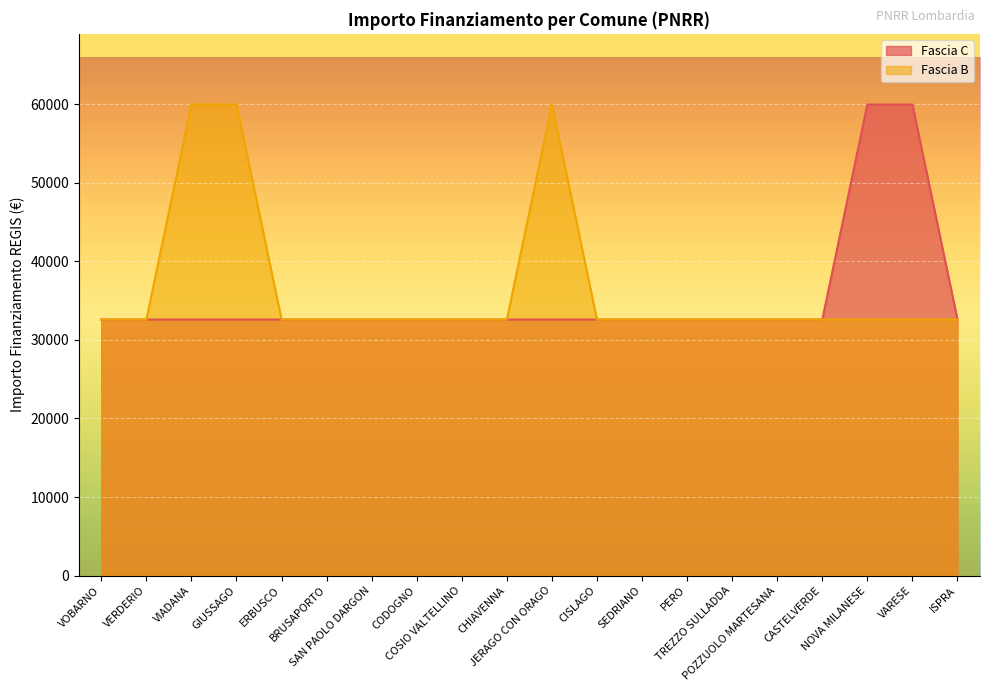

At which category is the sum across all series the highest?

VIADANA